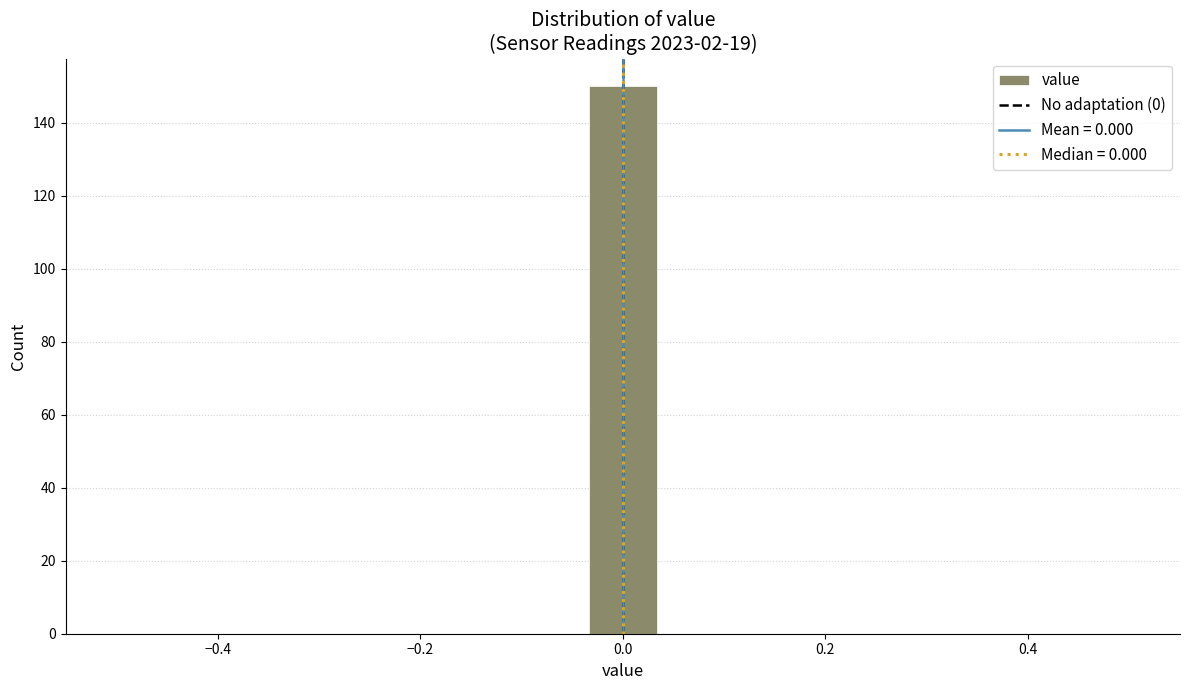

Around what value on the x-axis is the tallest bar? Give the approximate position of its centre, as read against the axis.

0.00